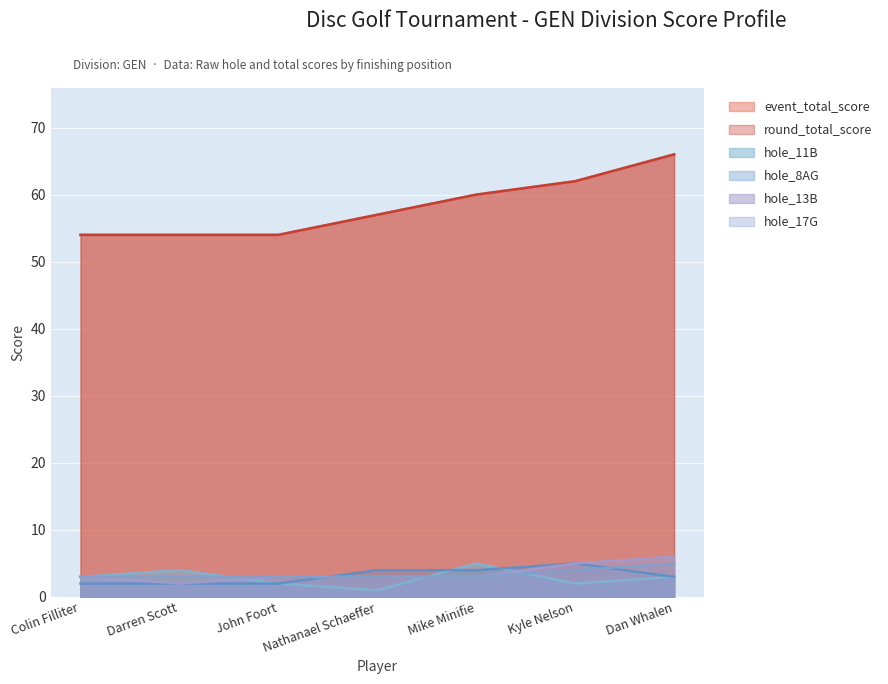

True or false: hole_17G has a value of 3 at Nathanael Schaeffer.

True